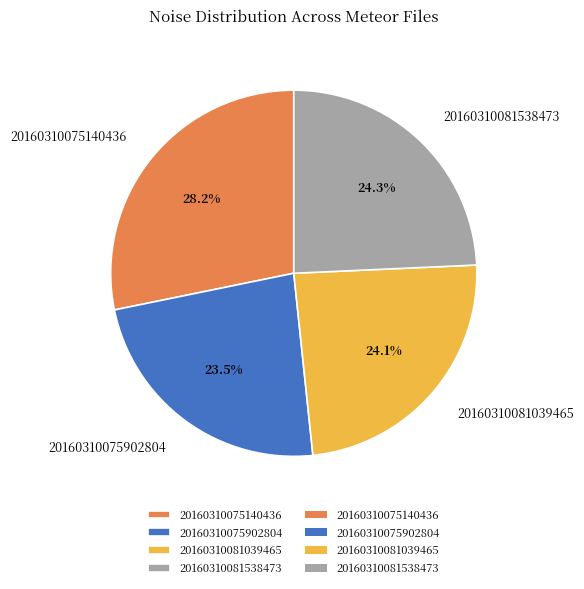

What percentage is the 20160310081538473 slice, to the nearest percent?

24%